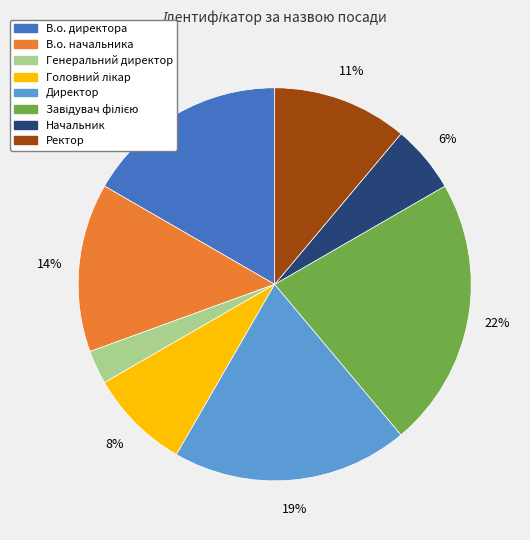

What is the ratio of the value at Начальник to the value at Директор?

0.3